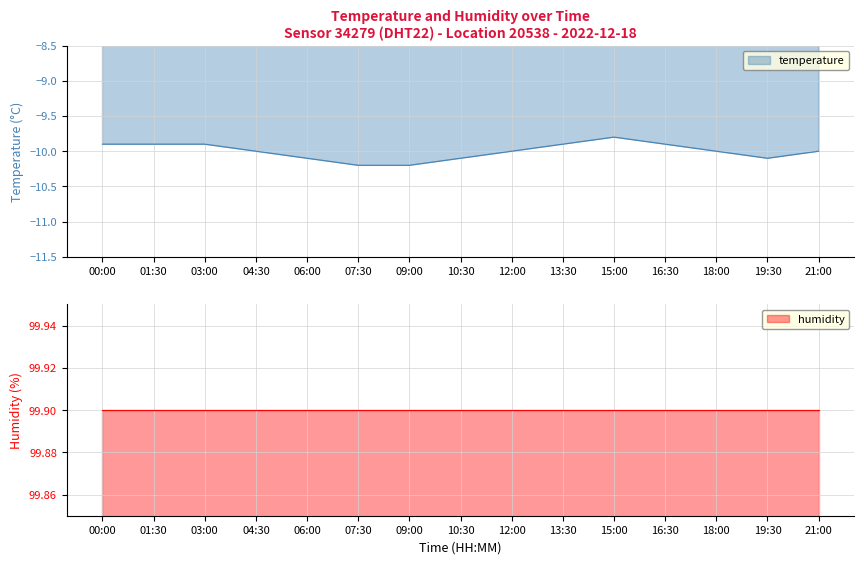

Which category has the lowest value across all series?

07:30